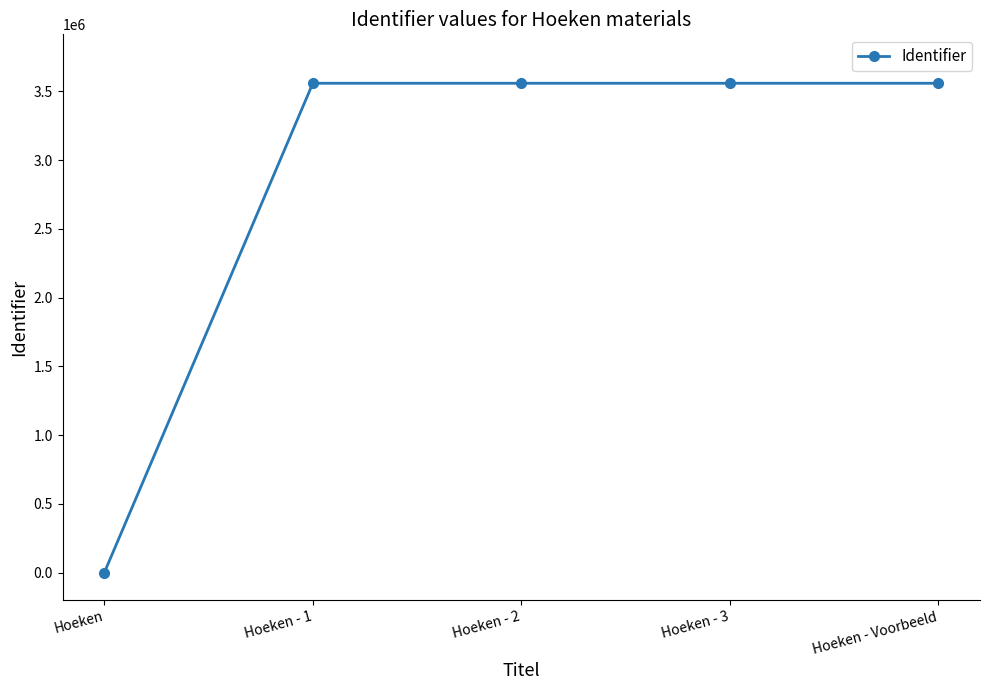

What is the change in value from Hoeken - 3 to Hoeken - Voorbeeld?

+2